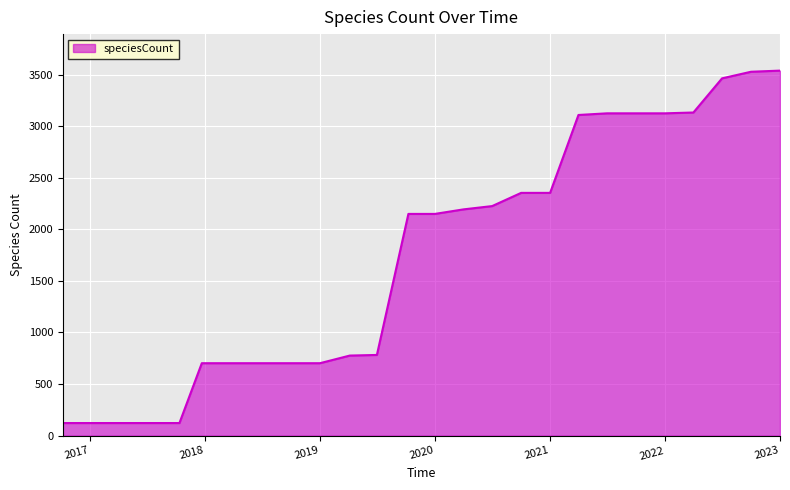

What is the greatest value displayed?

3538